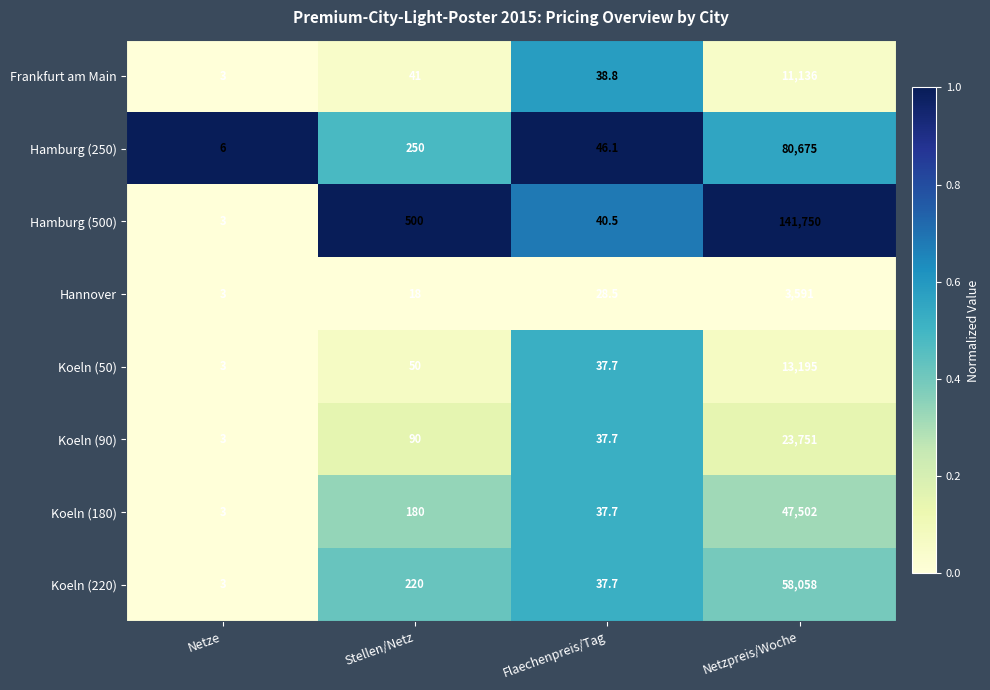

What is the difference between the highest and lowest values at Netze?

3.0